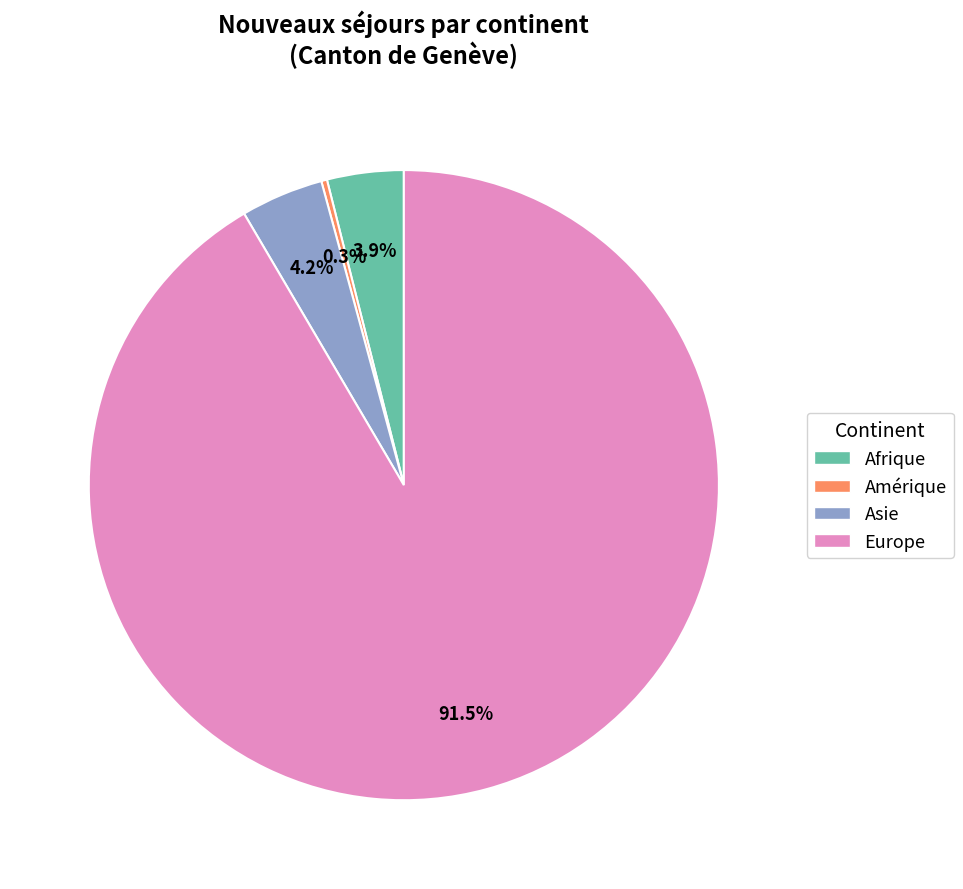

Is there a majority slice in this chart?

Yes